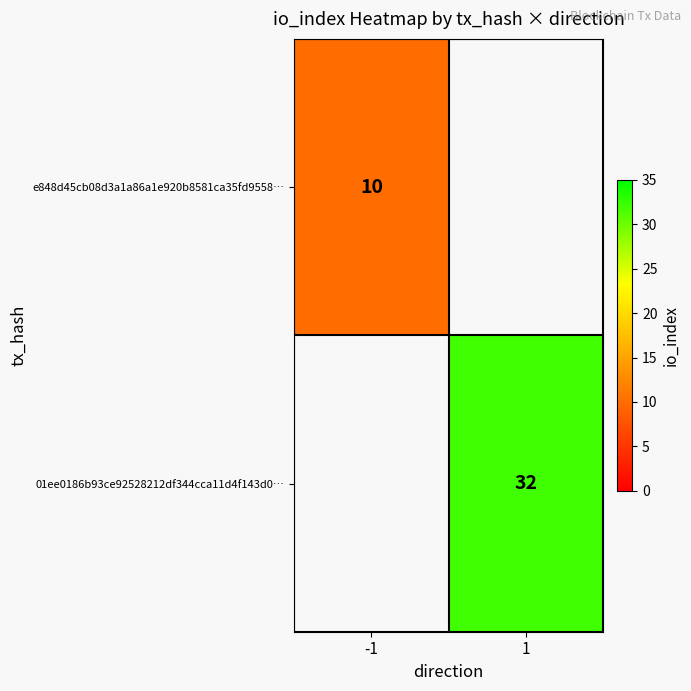

Is it true that e848d45cb08d3a1a86a1e920b8581ca35fd9558… equals 4 at -1?

False